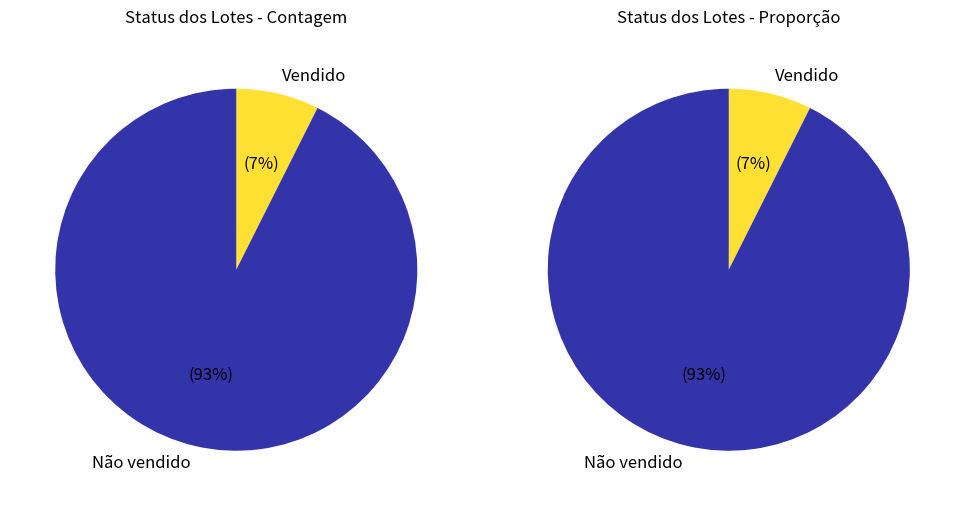

How many segments does this pie chart have?

2